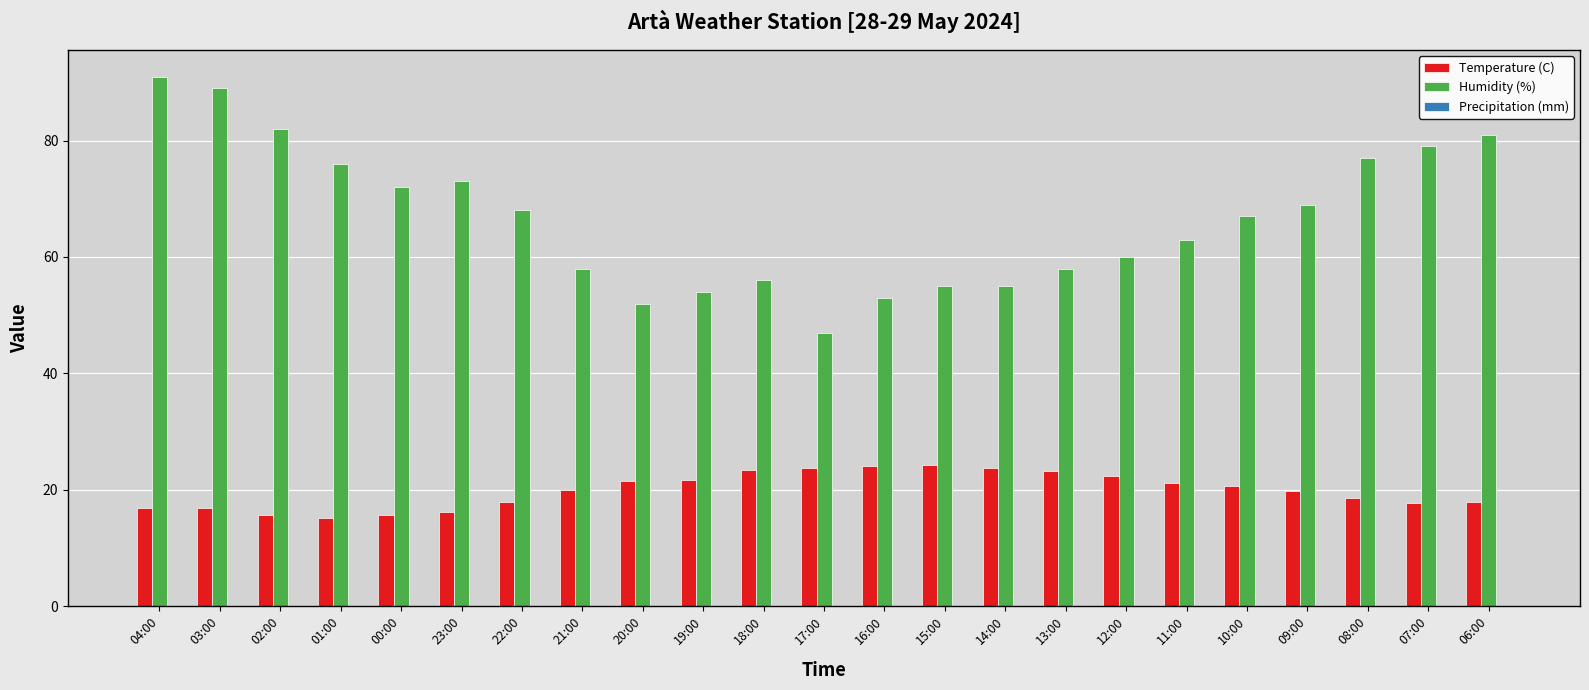

Is it true that Temperature (C) equals 23.7 at 17:00?

True